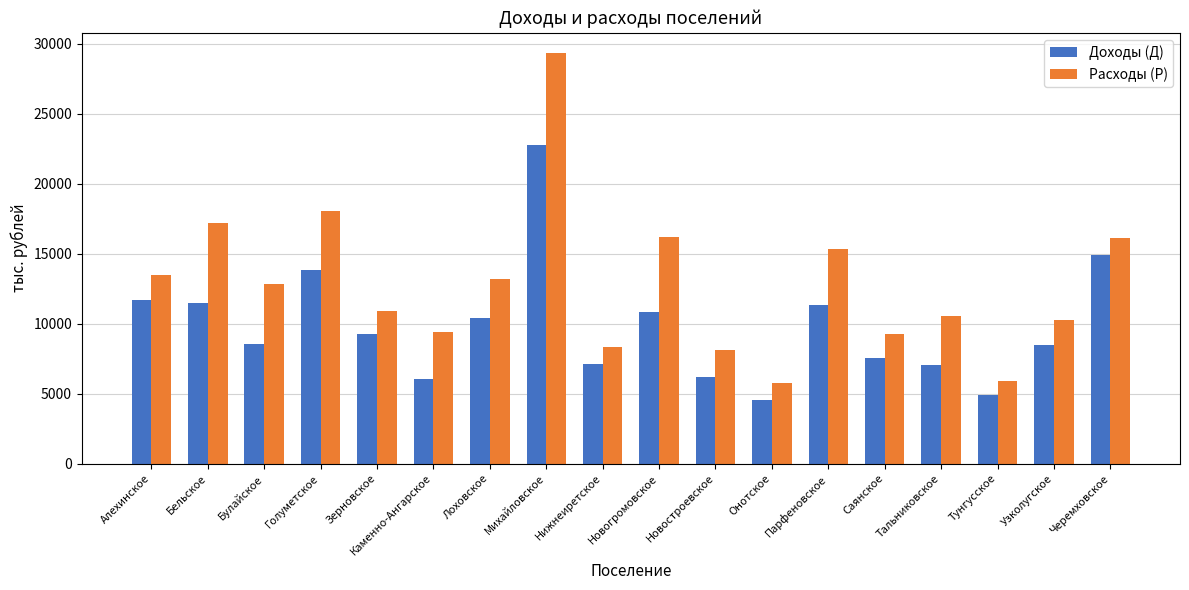

List the series in order of their overall mean, lowest first.

Доходы (Д), Расходы (Р)